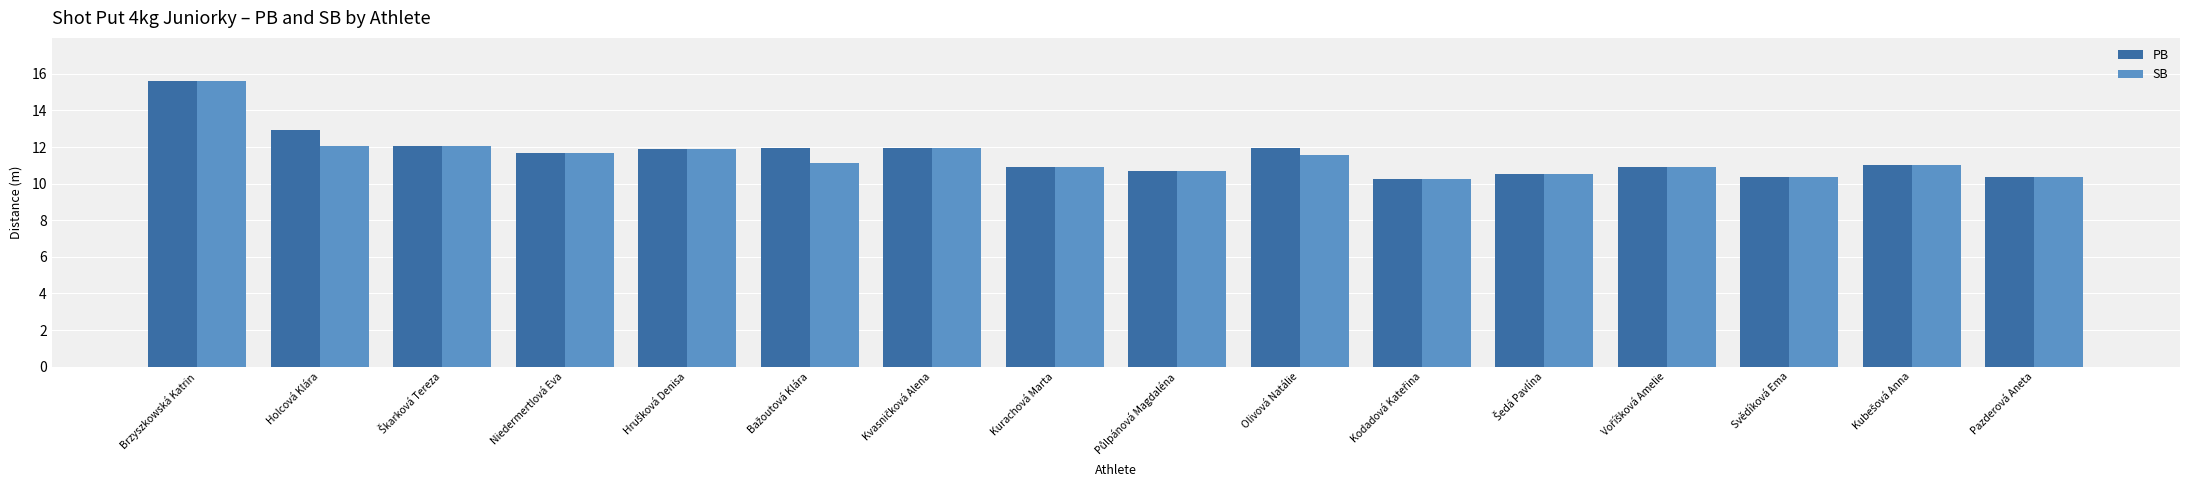

What are all the series names shown in the legend?

PB, SB